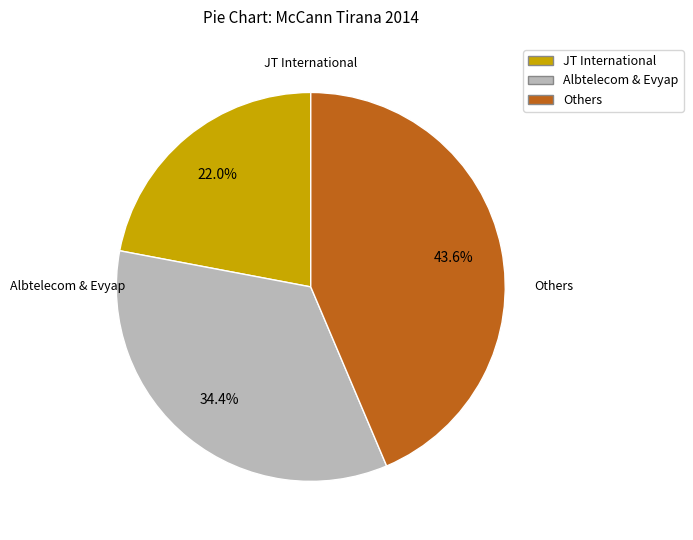

Does any single category account for the majority?

No